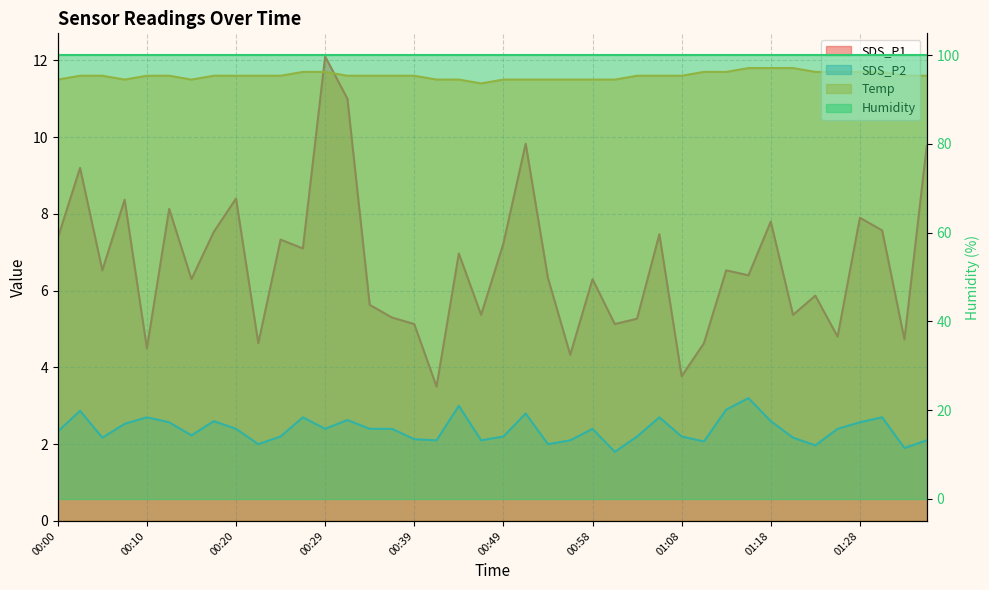

The value of SDS_P2 at 01:16 is 3.2. True or false?

True